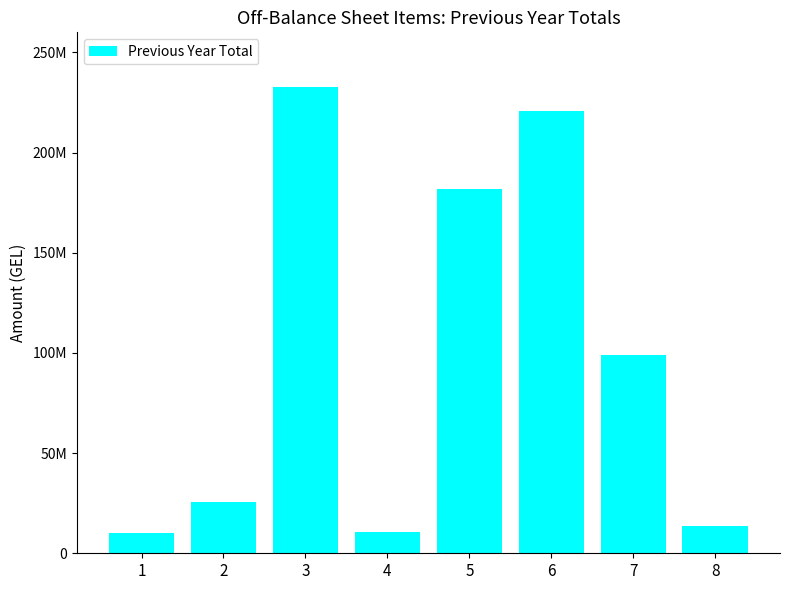

Read the value at 4, to the nearest 50.

10531350